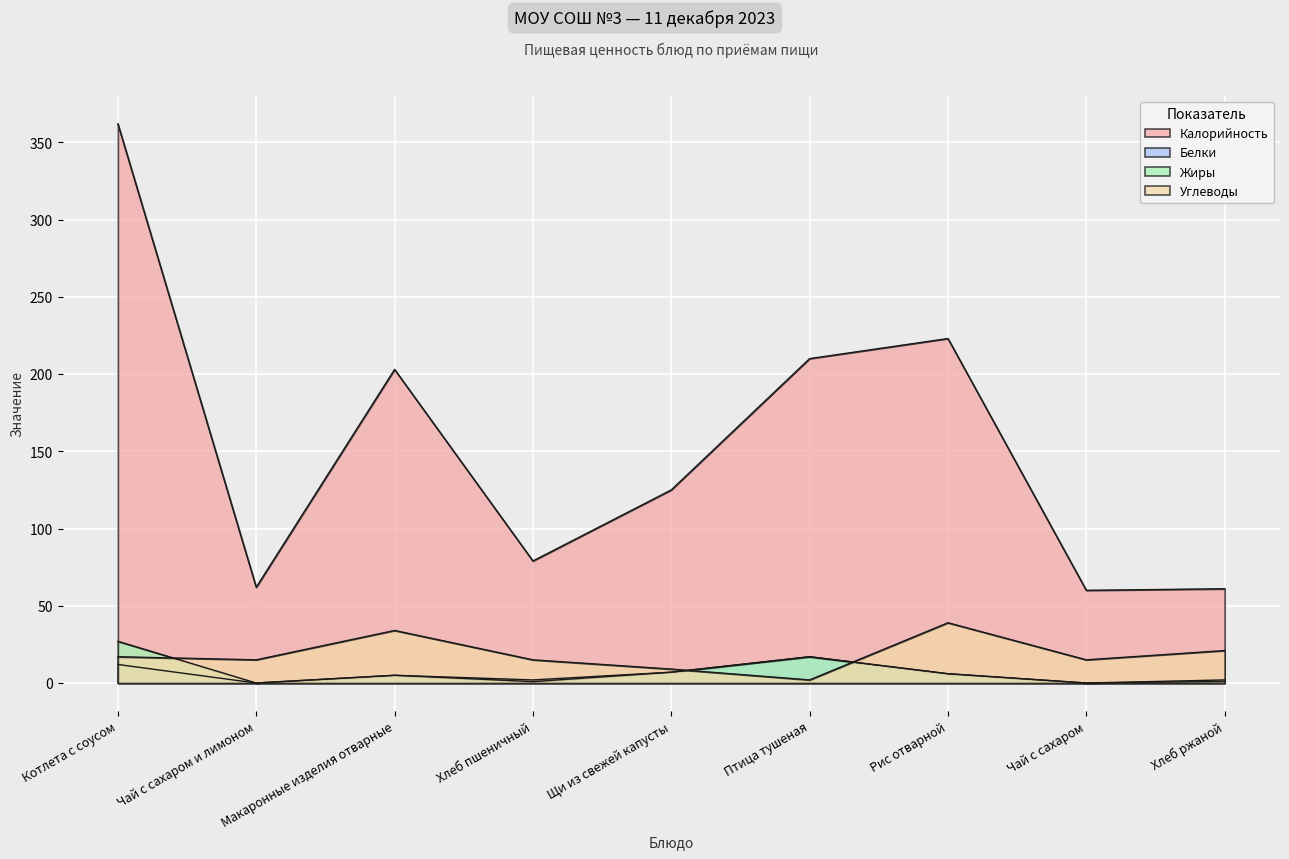

Which series has the largest range (max minus min)?

Калорийность